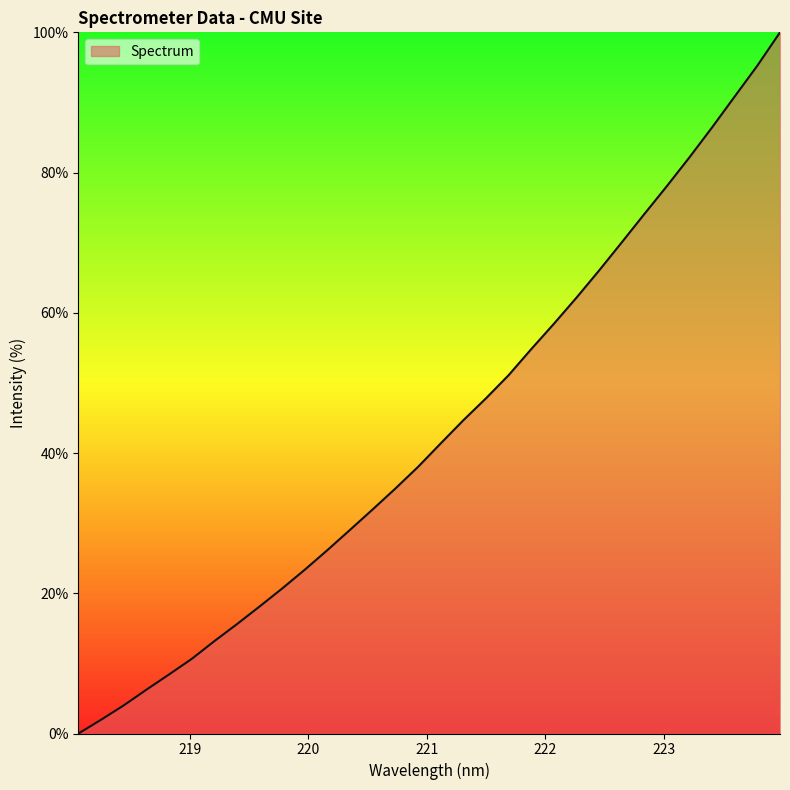

What is the greatest value displayed?

100.0